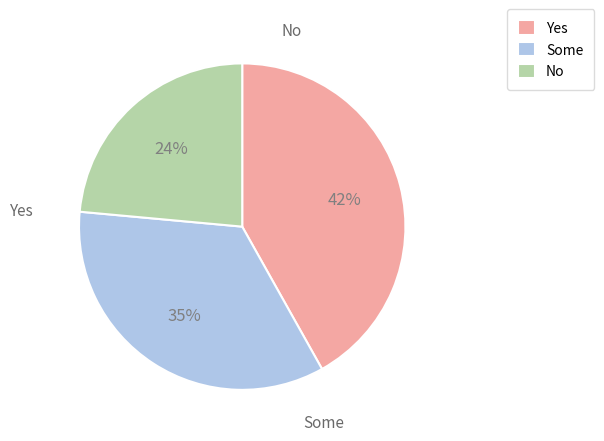

The Some slice represents 35% of the pie. True or false?

True